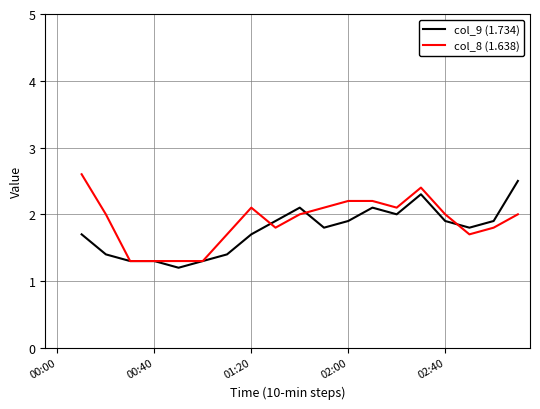

What is the label of the 3rd point from the left?

01:20